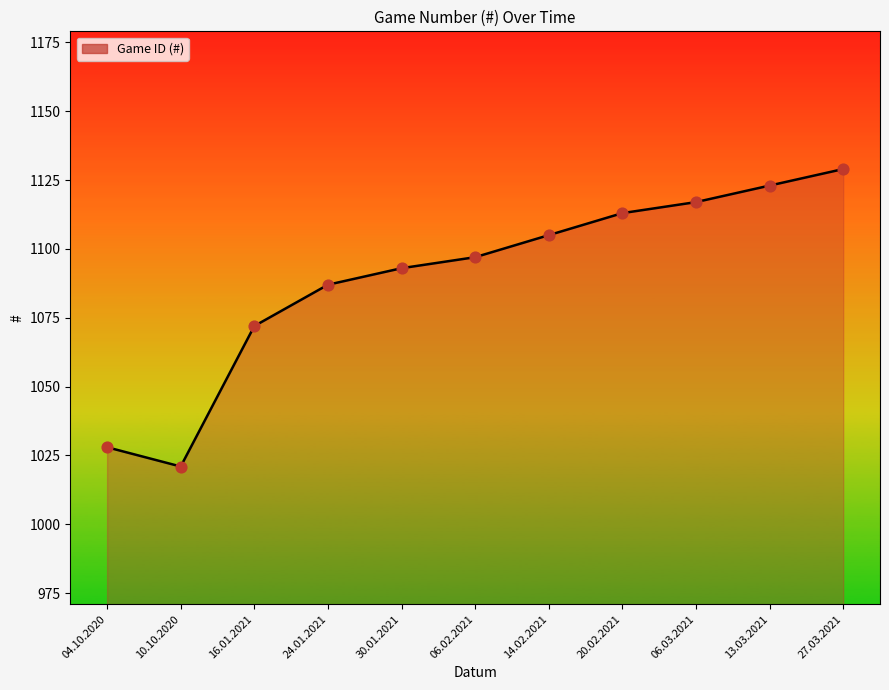

Approximately how many times larger is the value at 13.03.2021 compared to 24.01.2021?

1.0